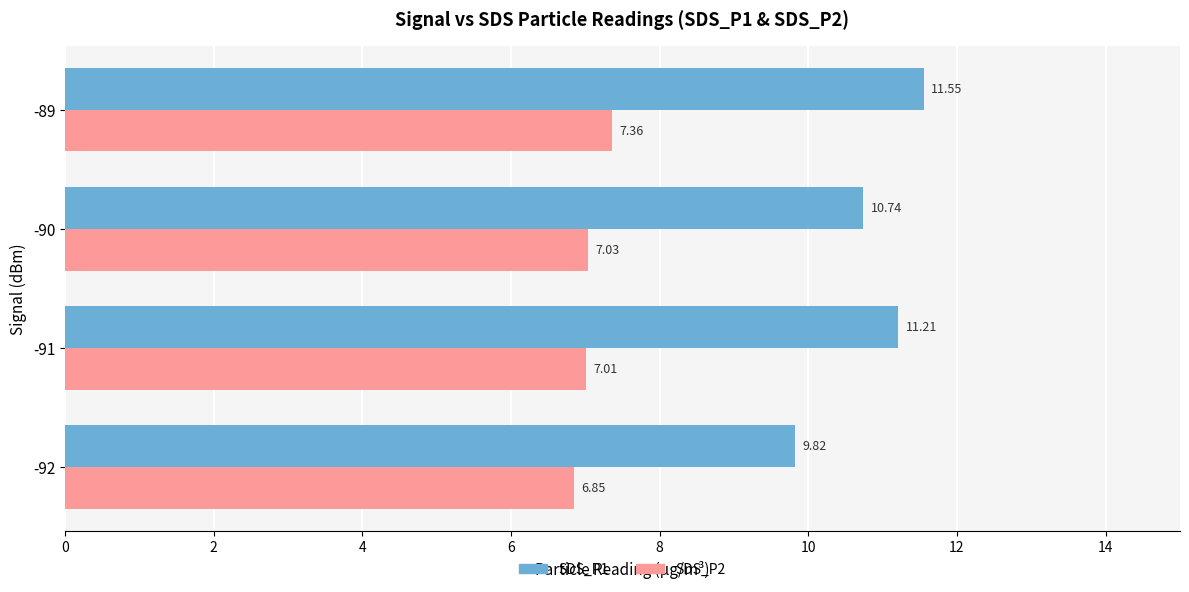

What is the maximum value shown in the chart?

11.6